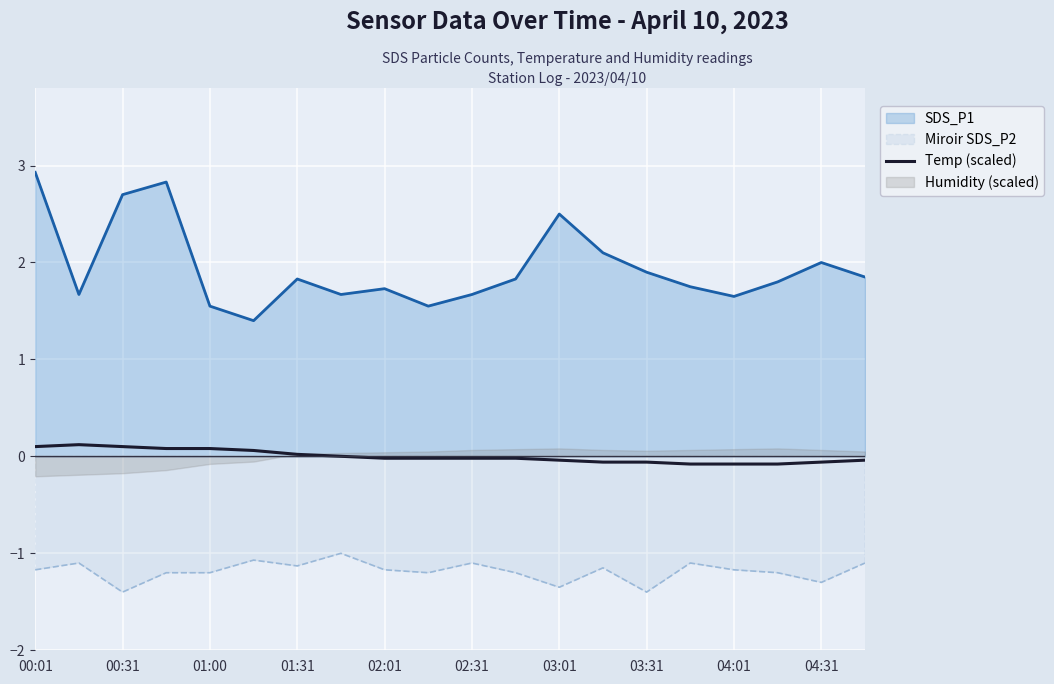

What is the highest value of the SDS_P1 series?

2.9